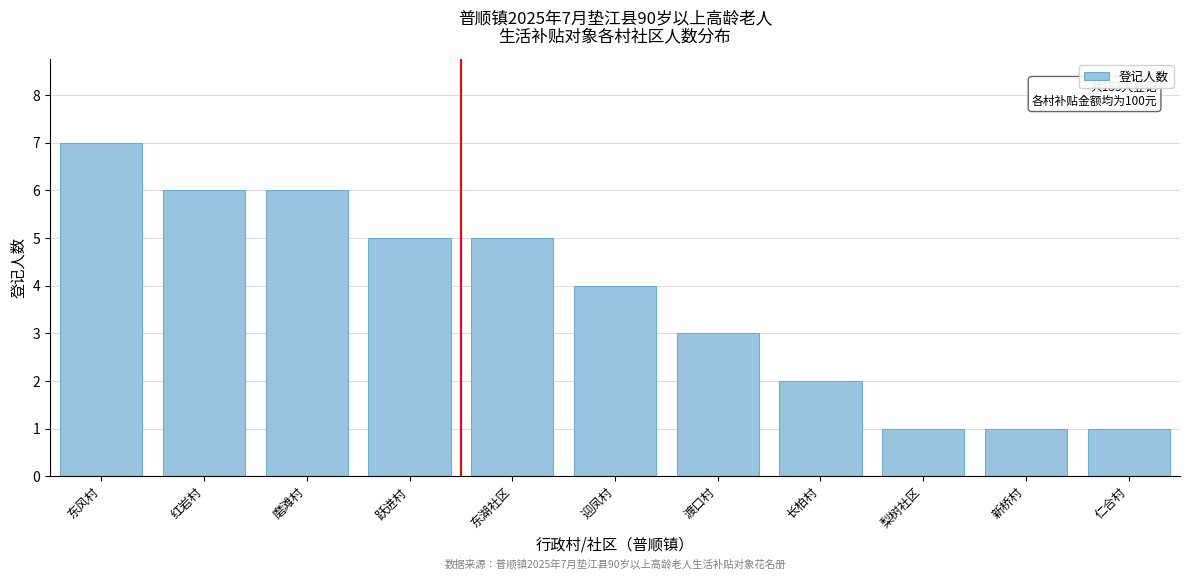

Reading left to right, transcribe all the data shown in this chart.

东风村=7	红岩村=6	磨滩村=6	跃进村=5	东湖社区=5	迎凤村=4	渡口村=3	长柏村=2	梨树社区=1	新桥村=1	仁合村=1